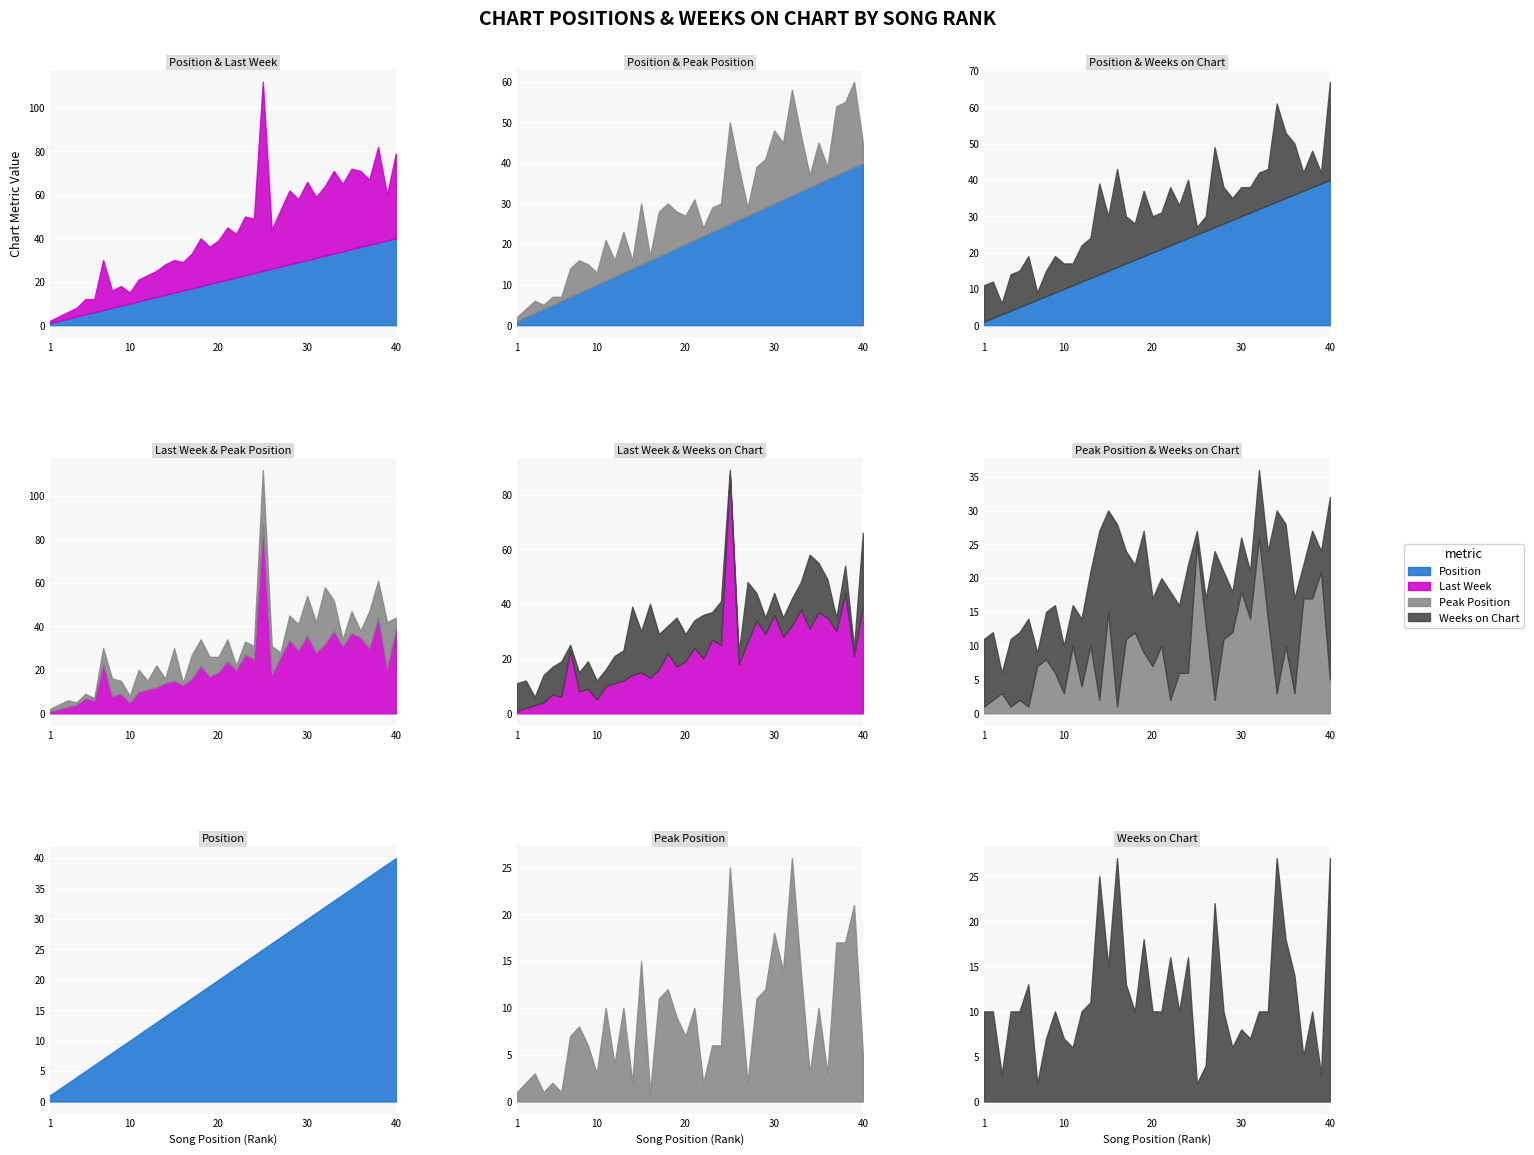

What is the sum of all Weeks on Chart values?

462